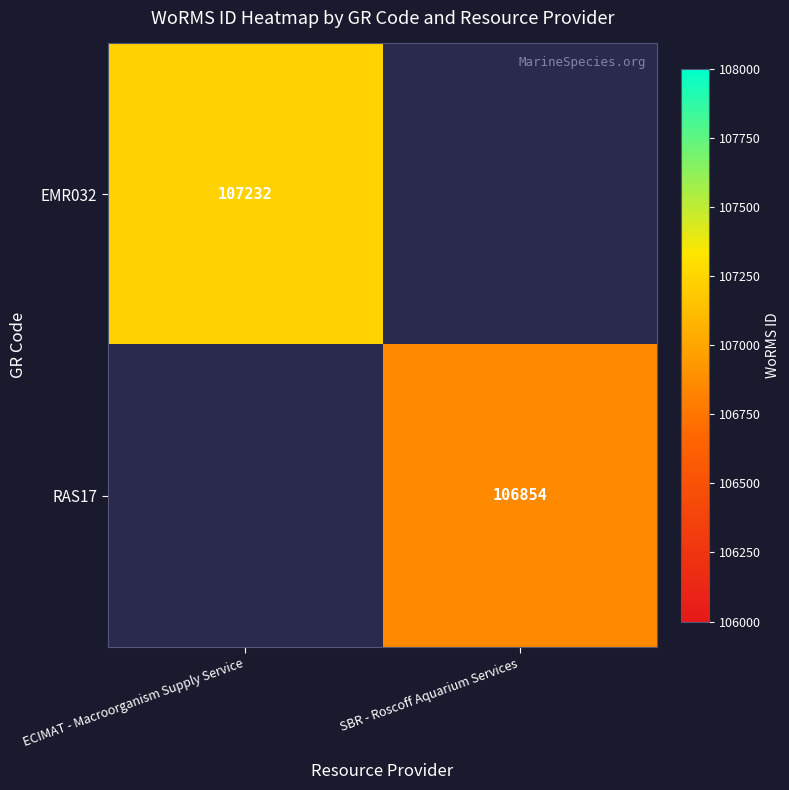

Is it true that EMR032 equals 154192 at ECIMAT - Macroorganism Supply Service?

False